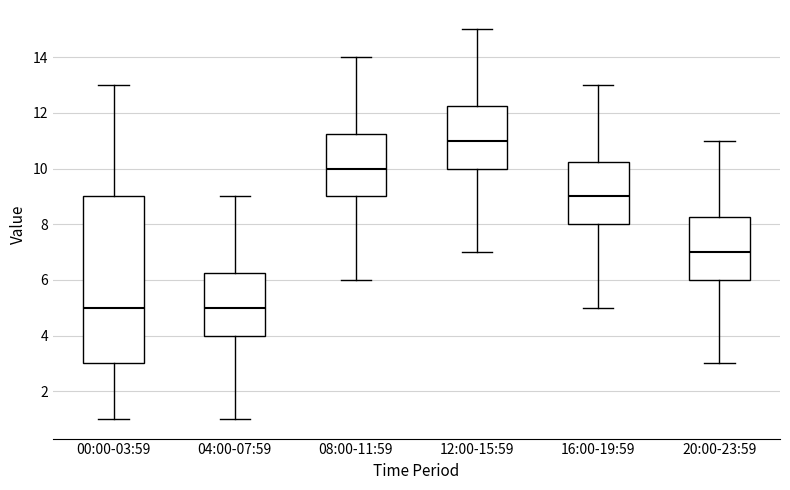

Reading left to right, transcribe this box plot: for each box, give where its median line is, the range the box spans, and where its two whiskers end, as read against the y-axis. The values are not printed on the chart, so give them approximately, as read against the axis.

00:00-03:59: median 5.0, box 3.0 to 9.0, whiskers 1.0 to 13.0
04:00-07:59: median 5.0, box 4.0 to 6.2, whiskers 1.0 to 9.0
08:00-11:59: median 10.0, box 9.0 to 11.2, whiskers 6.0 to 14.0
12:00-15:59: median 11.0, box 10.0 to 12.2, whiskers 7.0 to 15.0
16:00-19:59: median 9.0, box 8.0 to 10.2, whiskers 5.0 to 13.0
20:00-23:59: median 7.0, box 6.0 to 8.2, whiskers 3.0 to 11.0